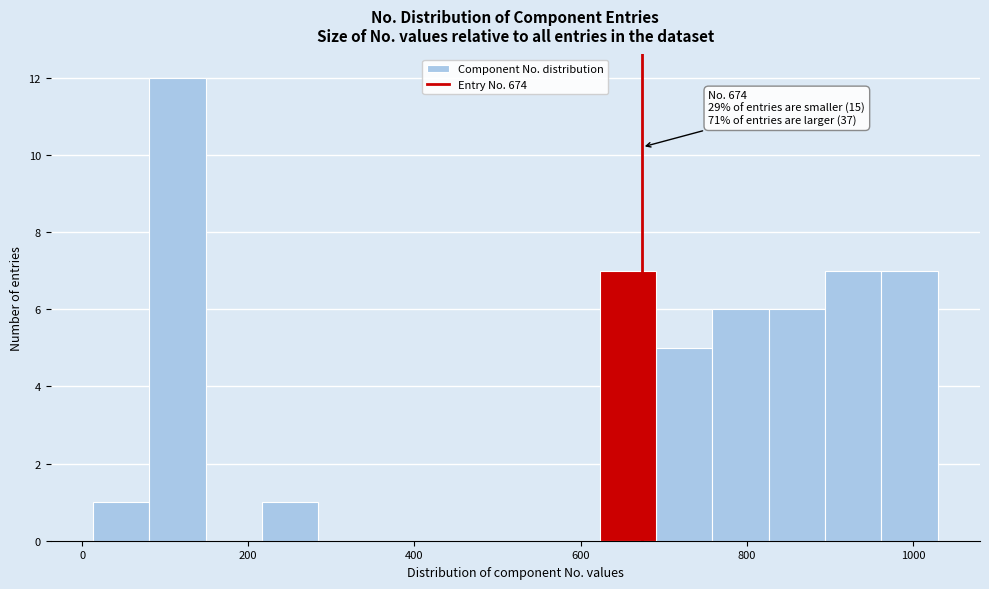

Read against the x-axis, roughly where is the centre of the tallest bar?

120